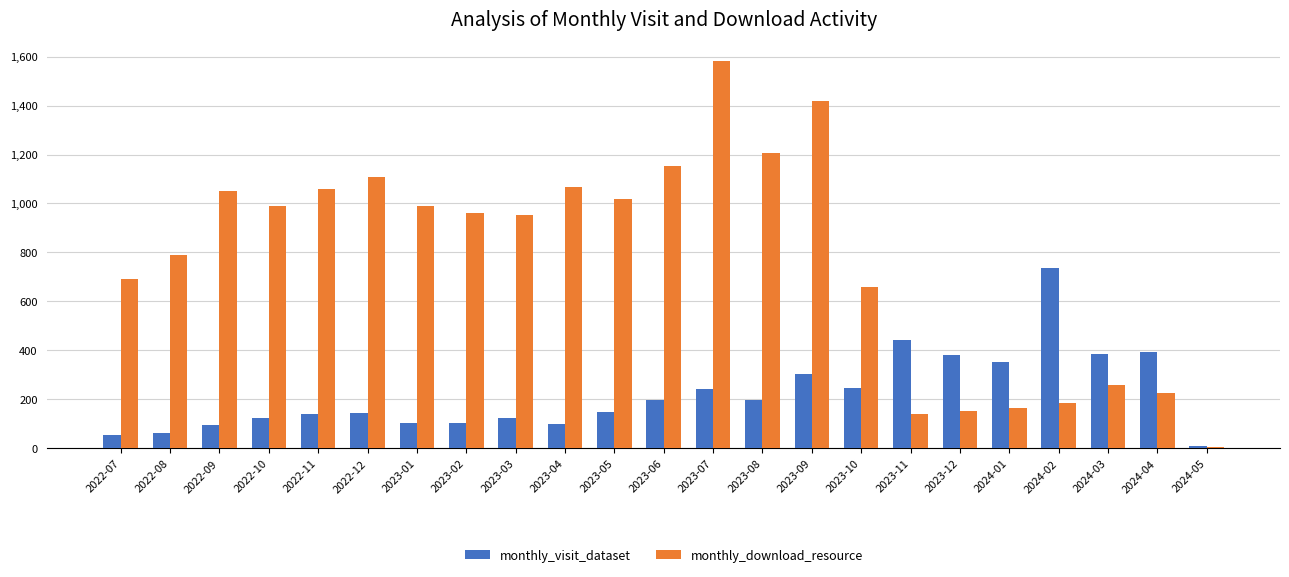

What value does the monthly_download_resource series have at 2024-03, to the nearest 100?

300